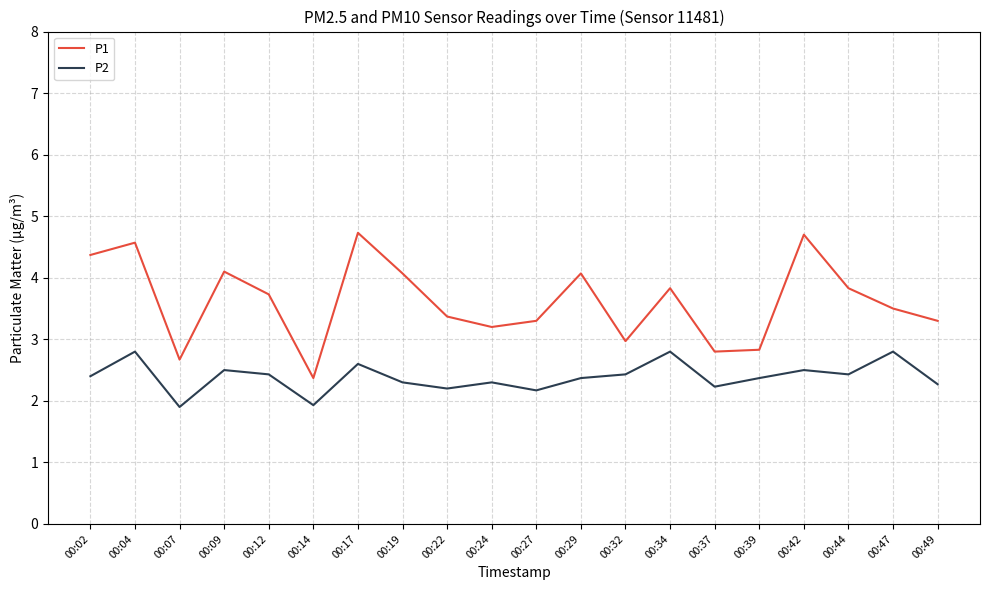

At which label does P1 reach its minimum?

00:14